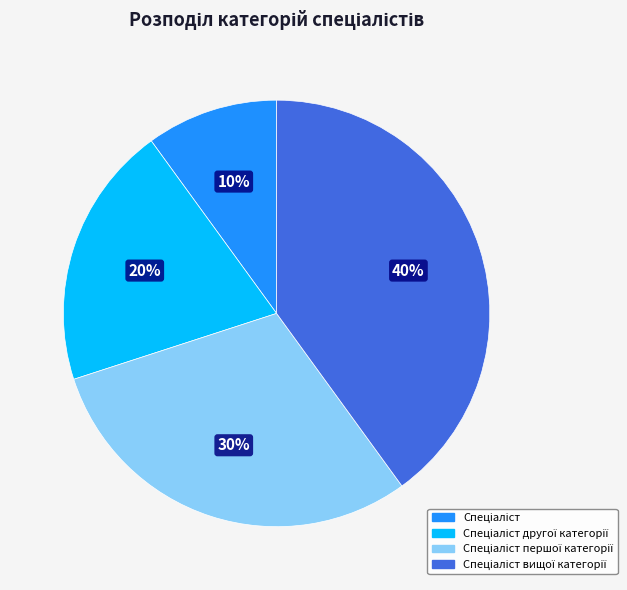

To the nearest percent, what is the difference between the largest and smallest slice percentages?

30%